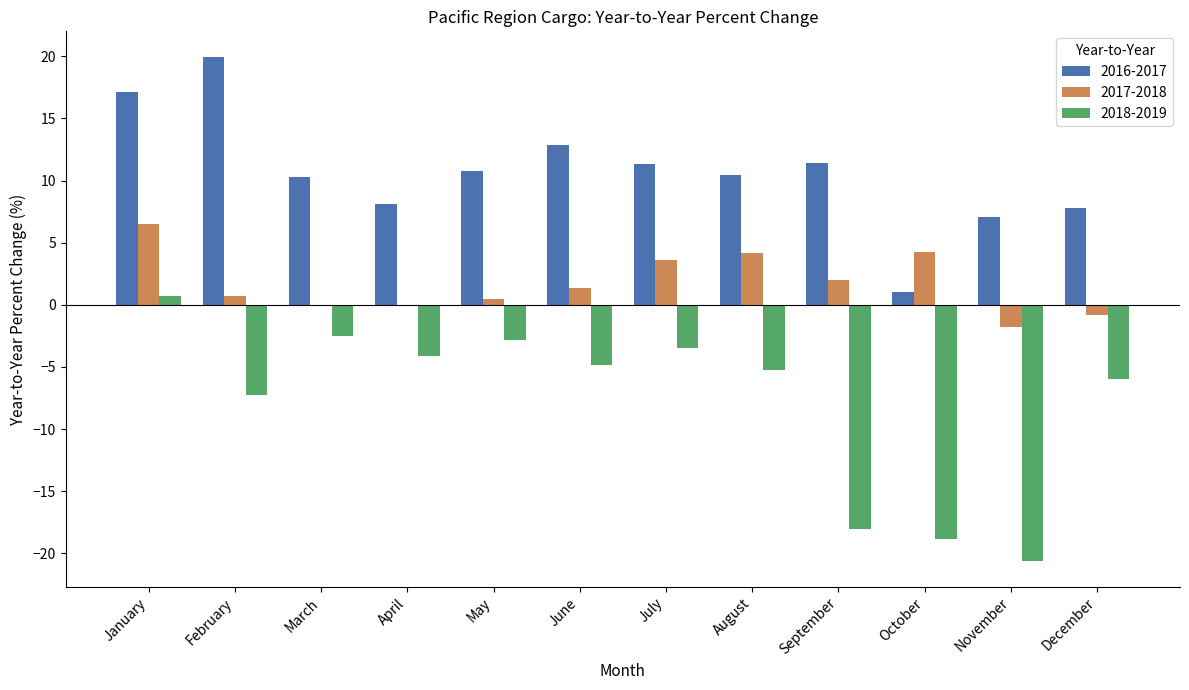

At which label does 2016-2017 reach its peak?

February